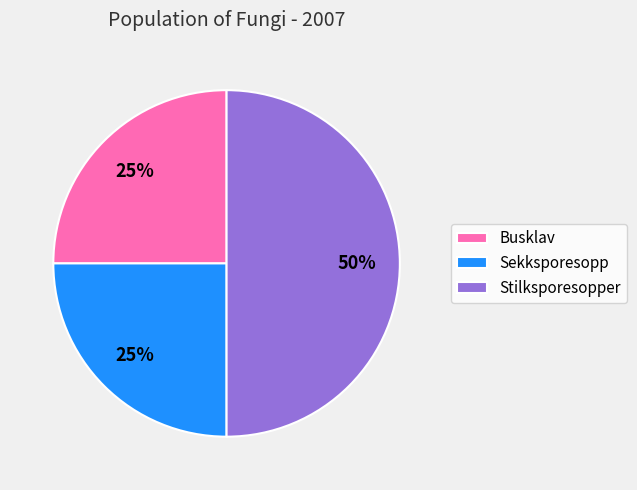

Does Sekksporesopp account for over 50% of the chart?

No